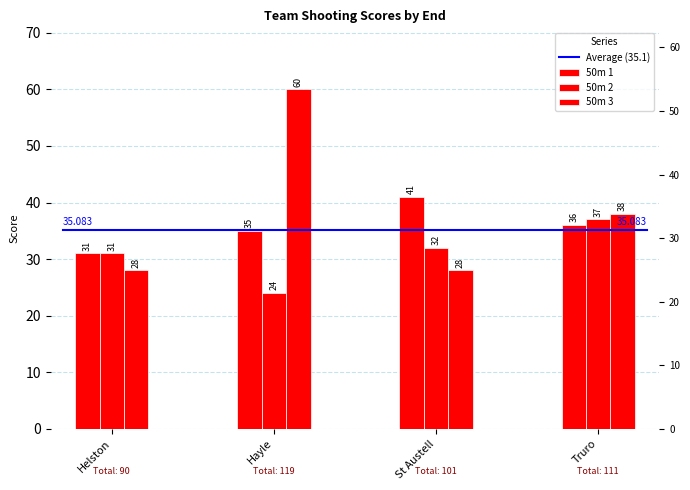

Is the value of 50m 1 at St Austell greater than the value of 50m 3 at Hayle?

No